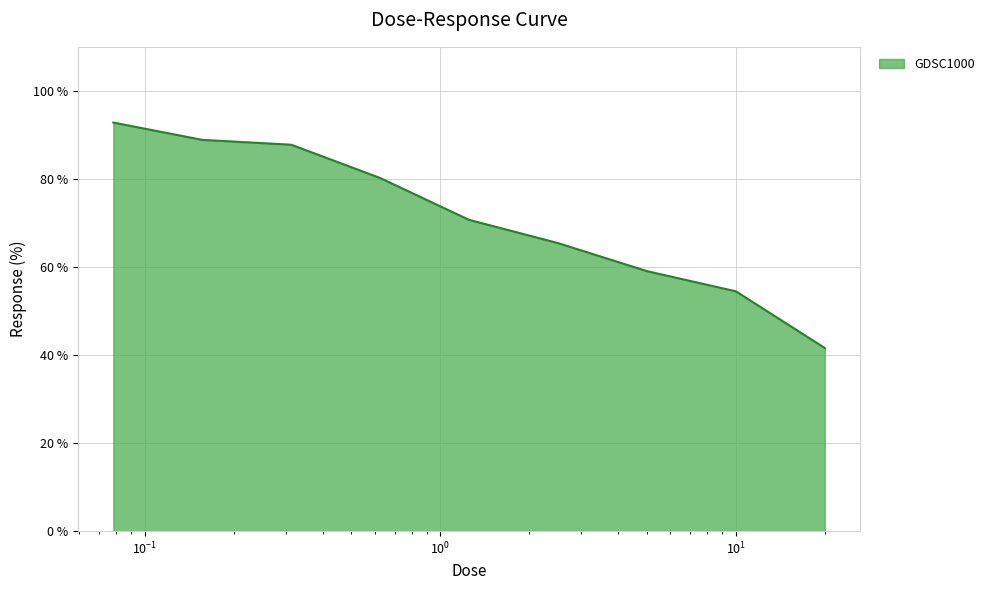

Reading left to right, extract all data points from this chart.

92.8	88.9	87.8	80.2	70.7	65.4	59.1	54.5	41.6